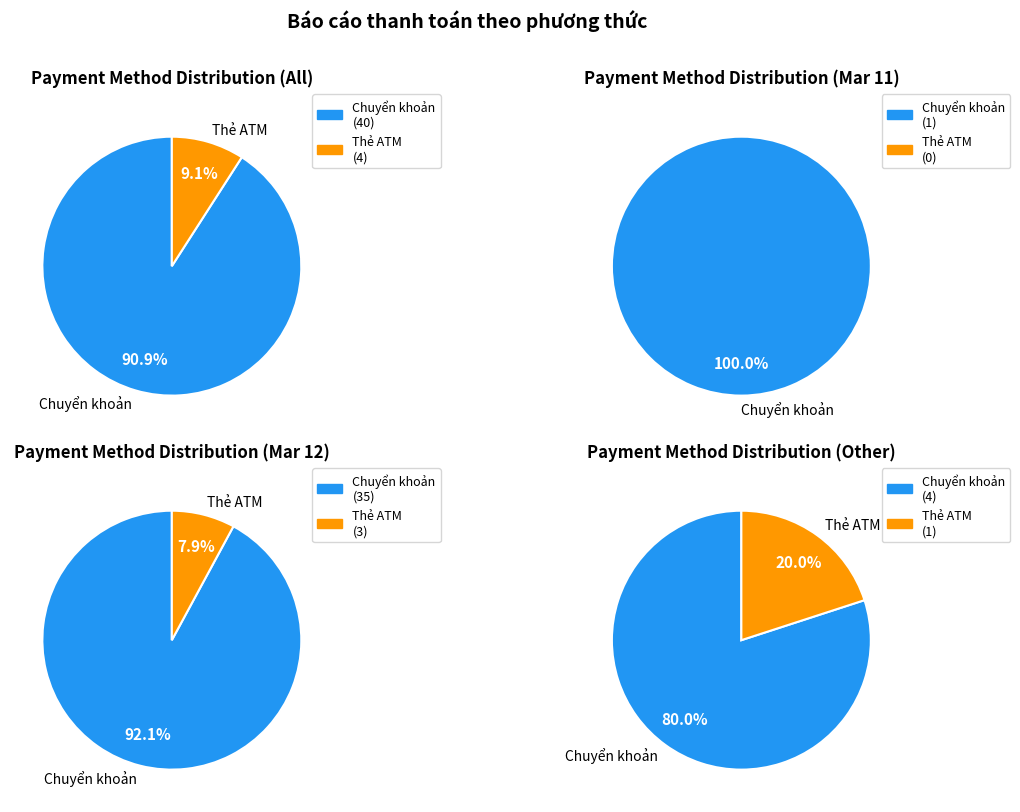

True or false: Thẻ ATM accounts for 1% of the total.

False